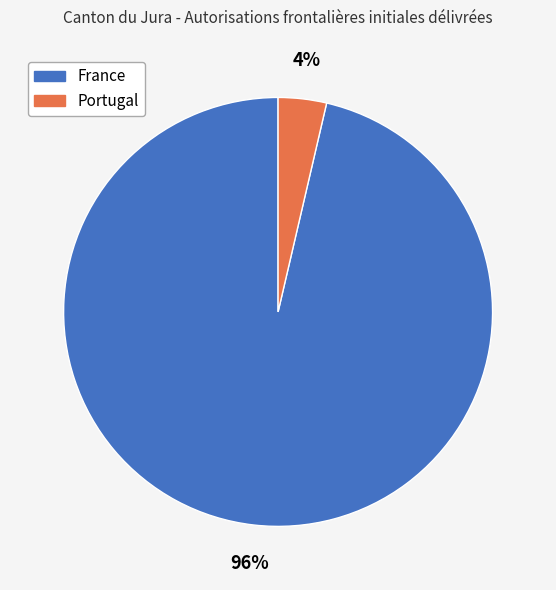

How many slices are in this pie chart?

2